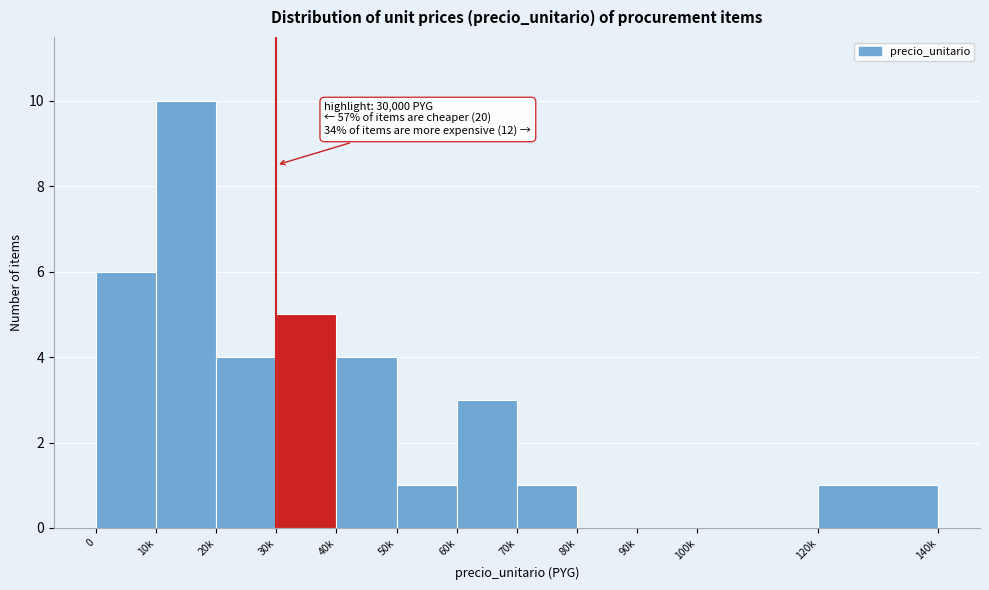

Reading left to right, what are all the values shown in this chart?

0=6	10k=10	20k=4	30k=5	40k=4	50k=1	60k=3	70k=1	80k=0	90k=0	100k=0	120k=1